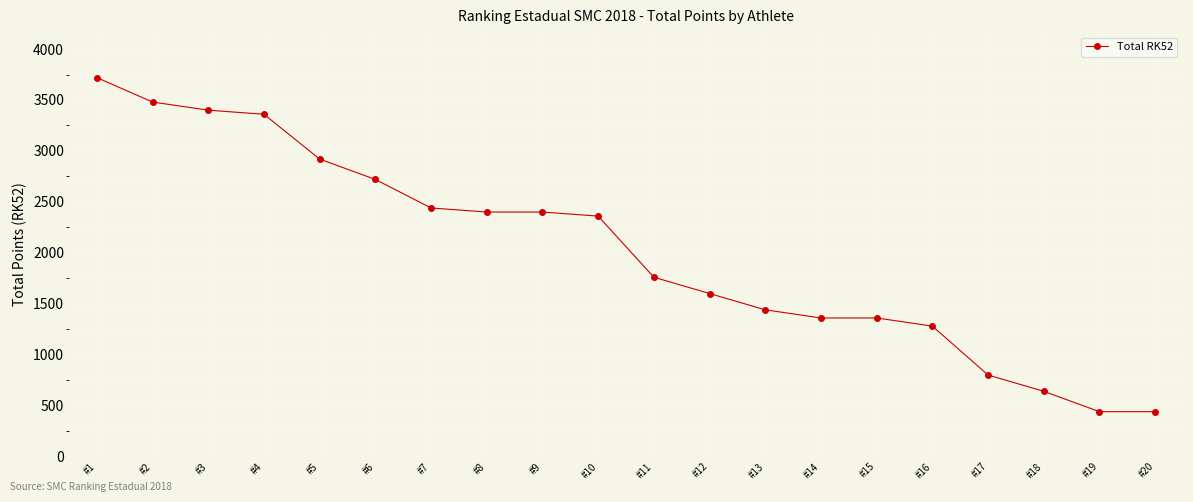

True or false: the data shows 640 at #18.

True